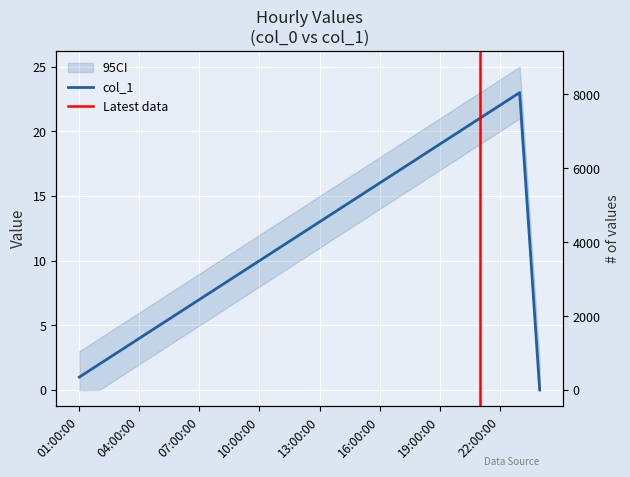

Reading left to right, extract all data points from this chart.

1	2	3	4	5	6	7	8	9	10	11	12	13	14	15	16	17	18	19	20	21	22	23	0